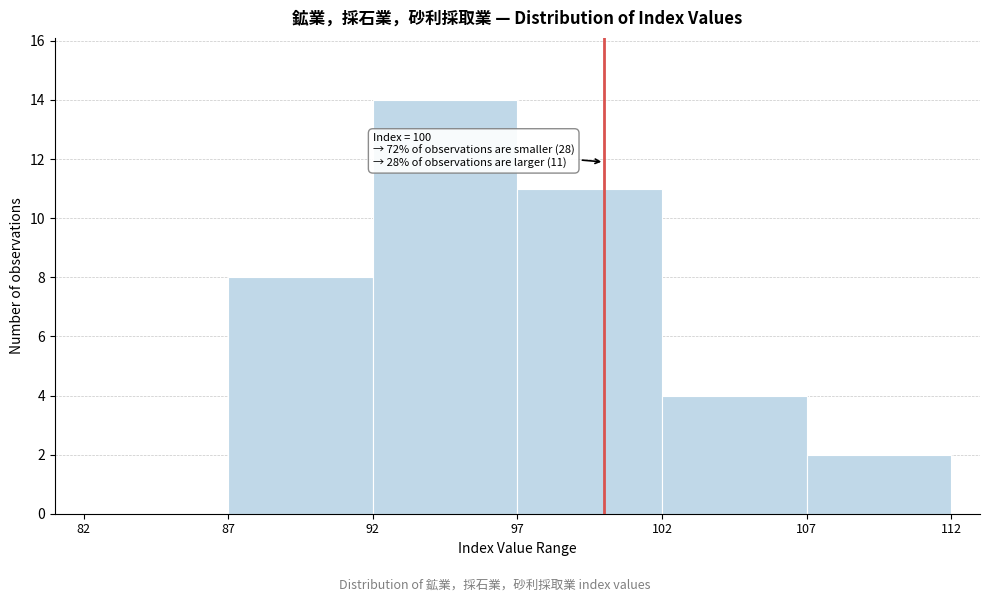

Which range on the x-axis has the tallest bar?

92 to 97